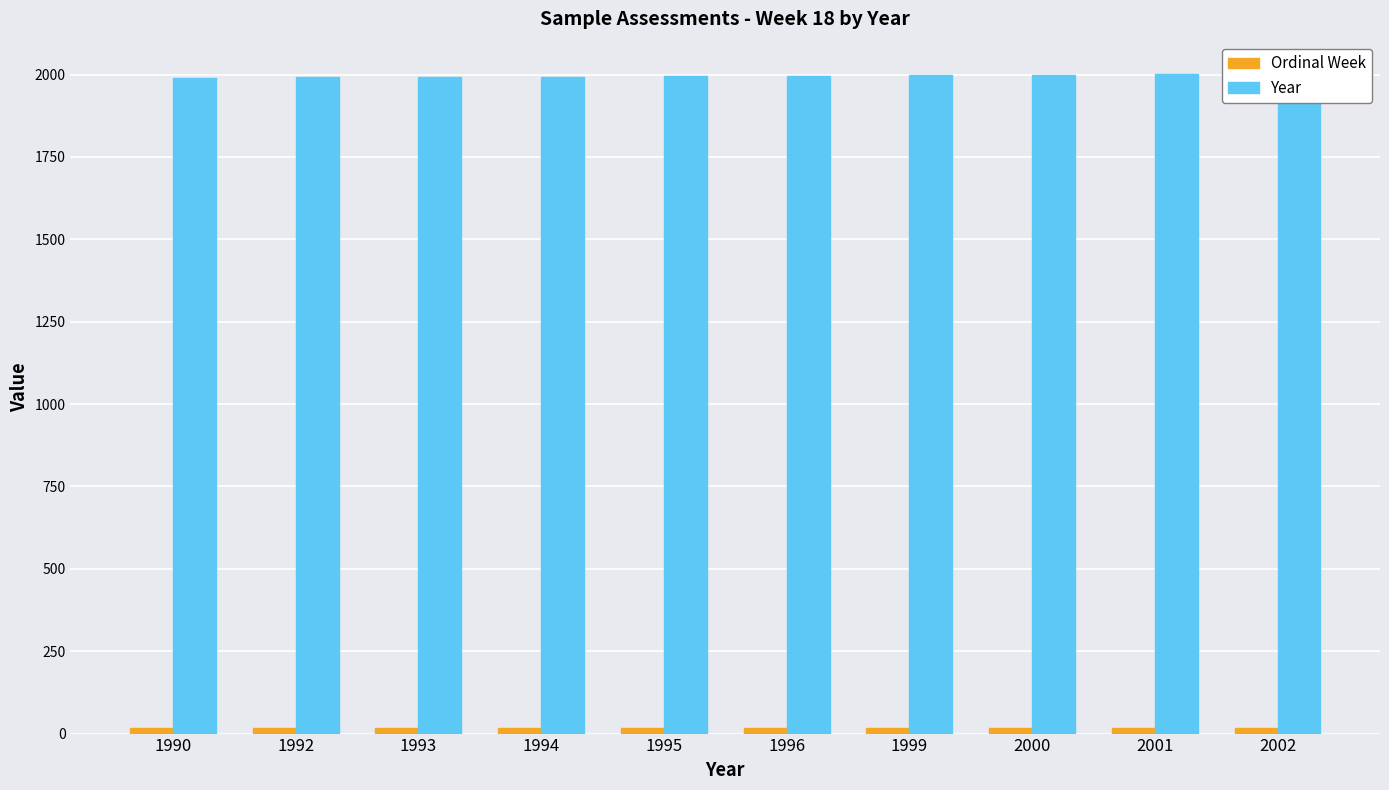

True or false: Ordinal Week has a value of 18 at 1996.

True